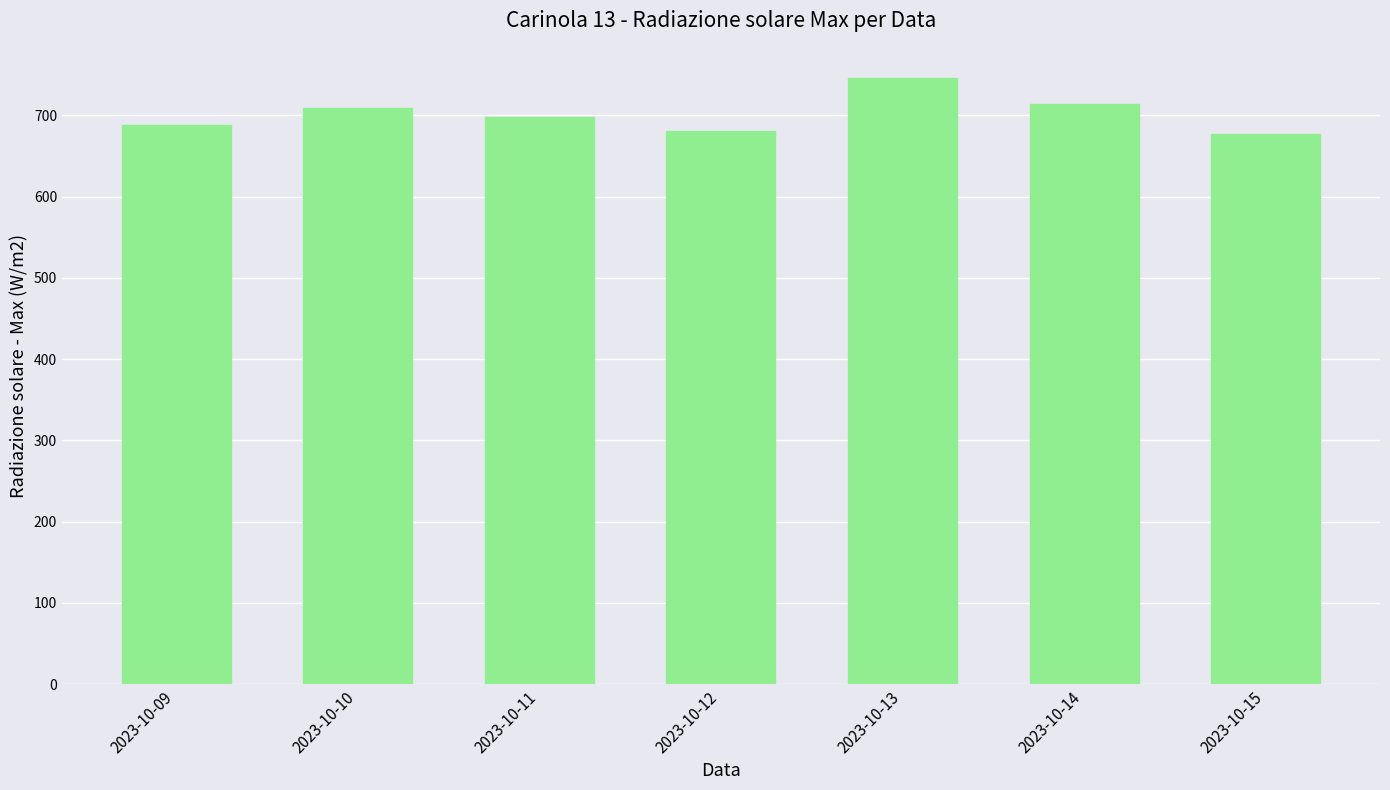

Where does the data first go above 698?

2023-10-10